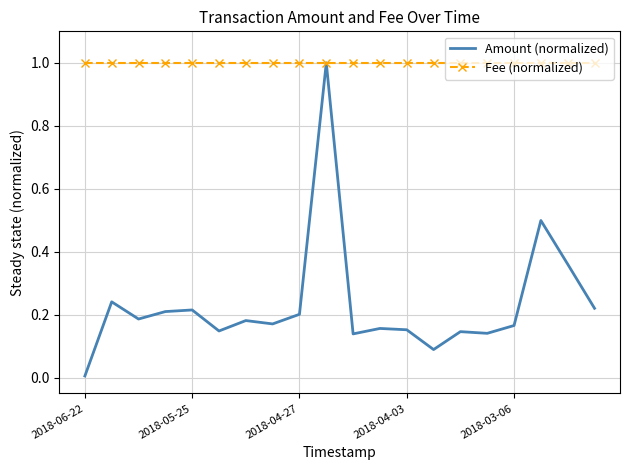

What is the lowest value of the Fee (normalized) series?

1.0